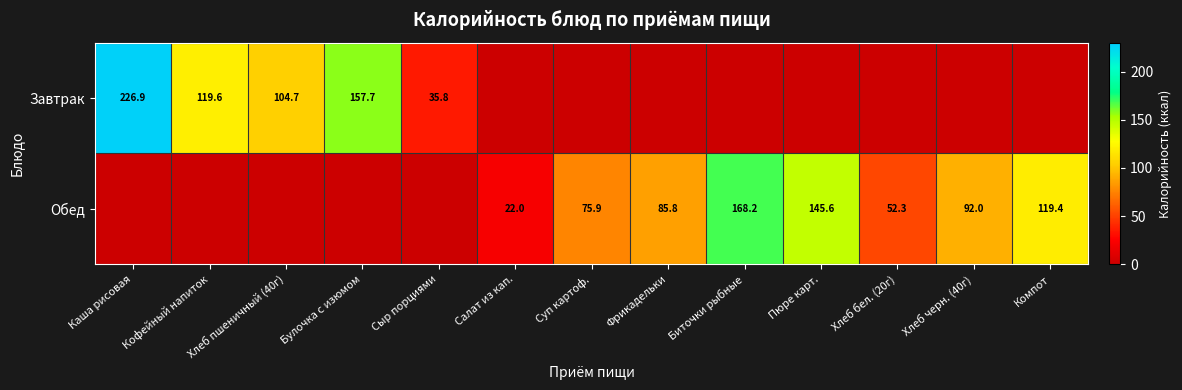

What is the sum of the Завтрак values at Сыр порциями and Кофейный напиток?

155.4